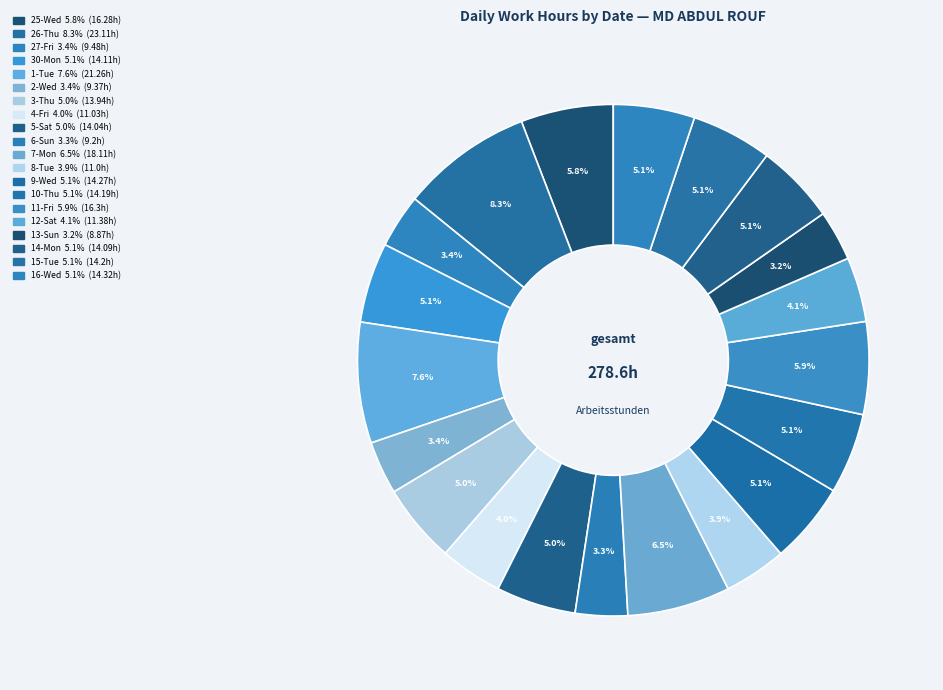

To the nearest percent, what portion does 13-Sun represent?

3%